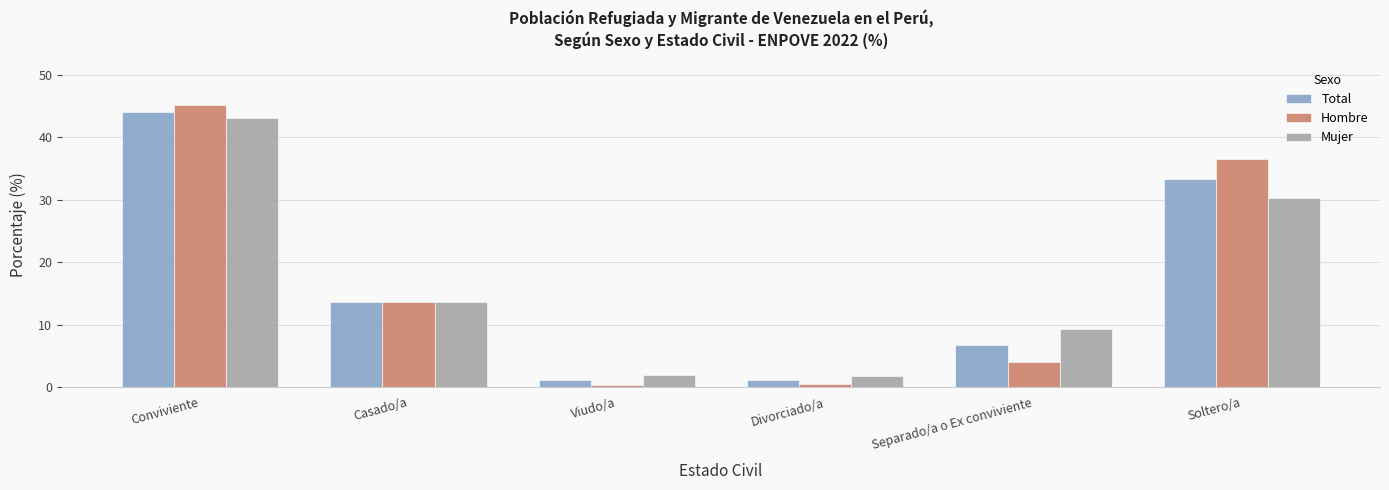

What is the value of the Hombre bar at the 6th from the left?

36.6